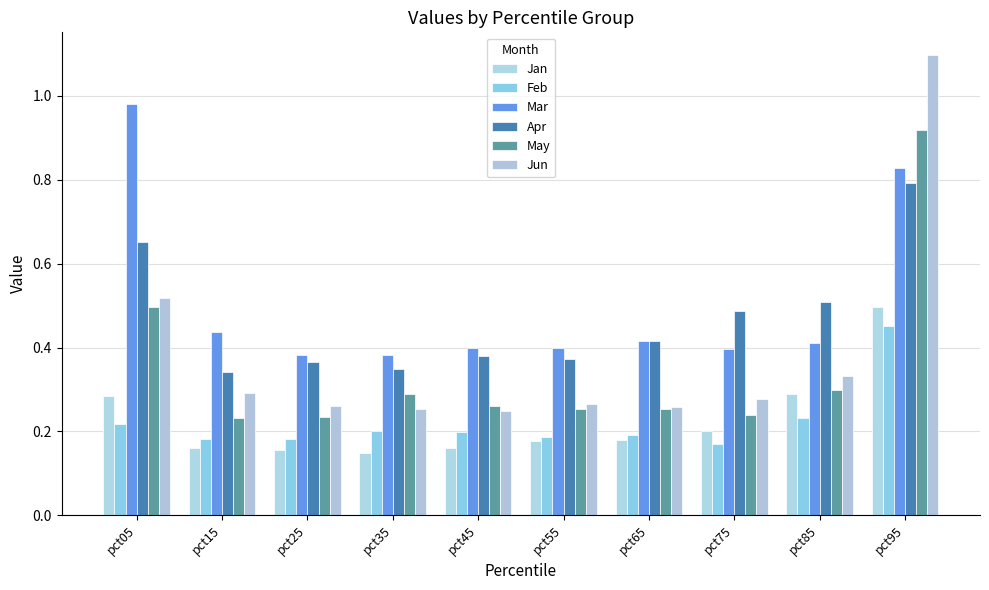

Which series has the largest total across all categories?

Mar